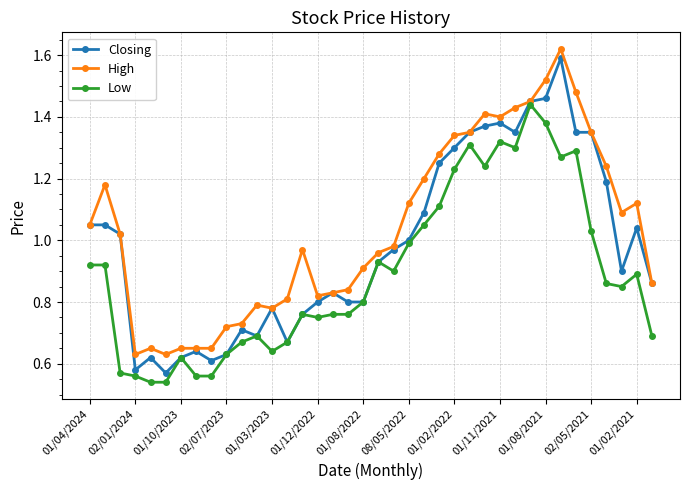

Which series has the largest total across all categories?

High